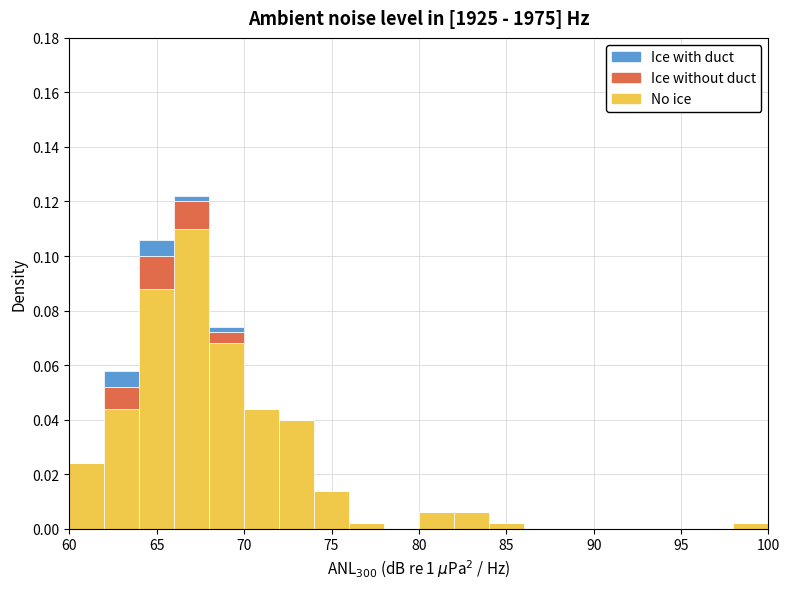

What is the total height of the stacked bar covering 76 to 78 on the x-axis? The values are not printed on the chart, so give them approximately, as read against the axis.

0.002